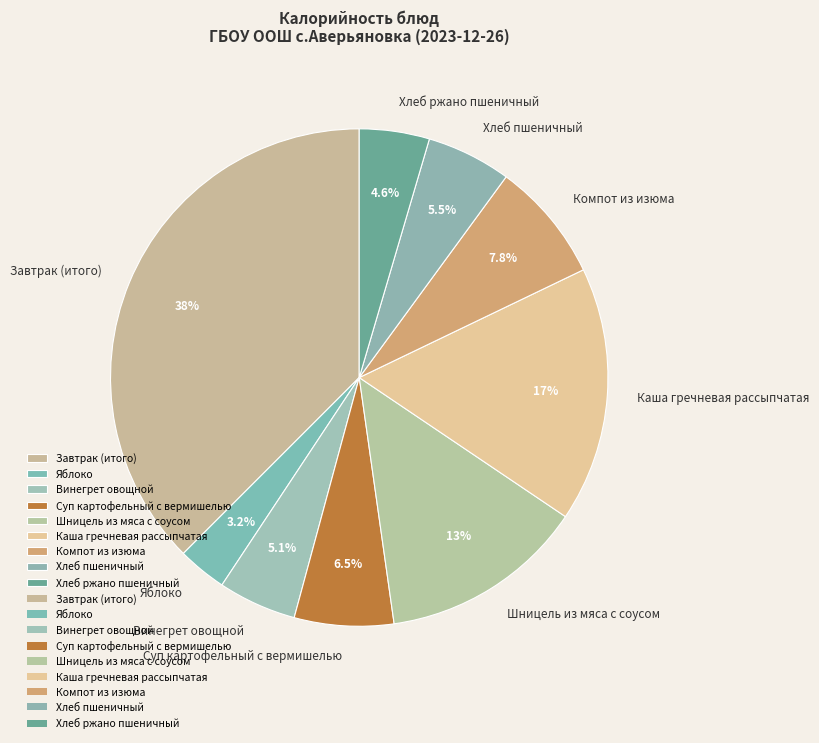

Approximately how many times larger is the value at Завтрак (итого) compared to Компот из изюма?

4.8